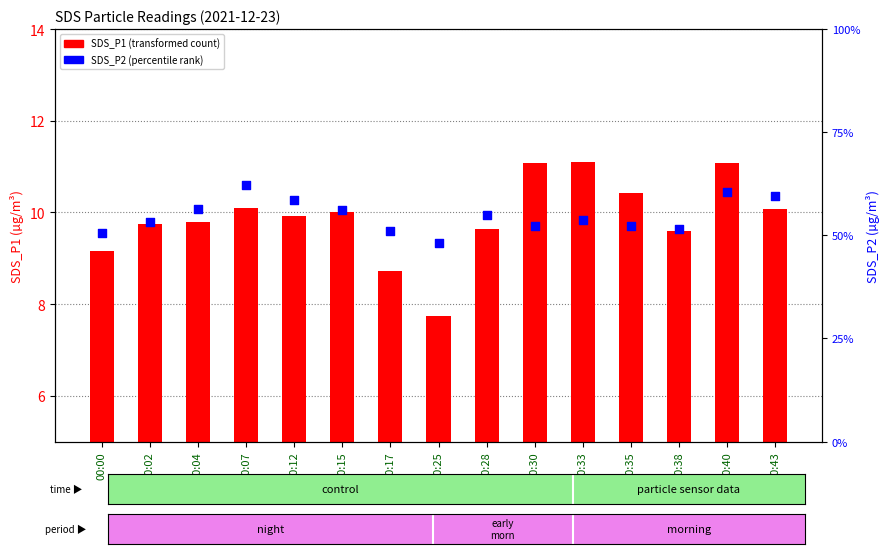

What are all the series names shown in the legend?

SDS_P1, SDS_P2